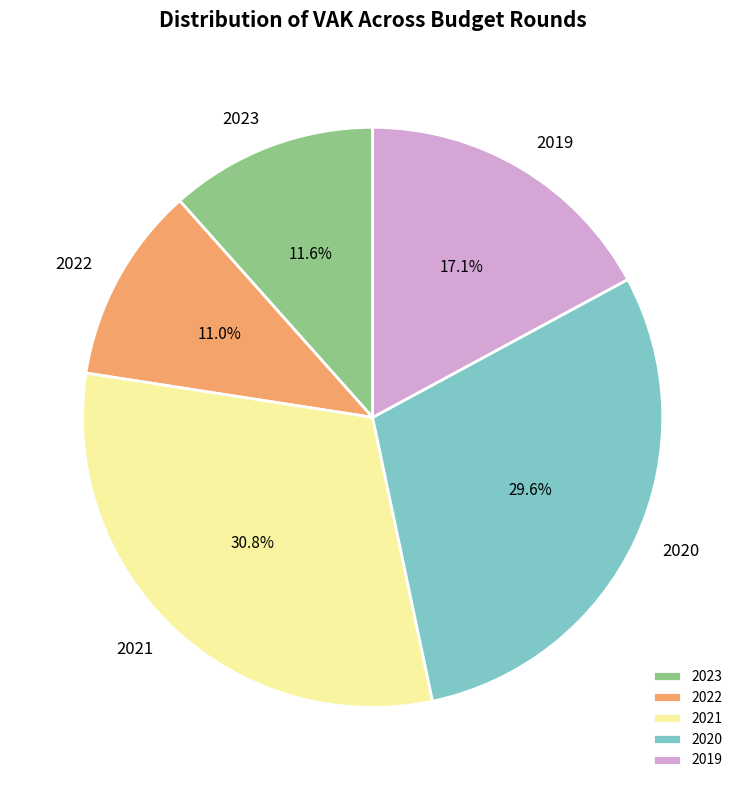

Does any single category account for the majority?

No